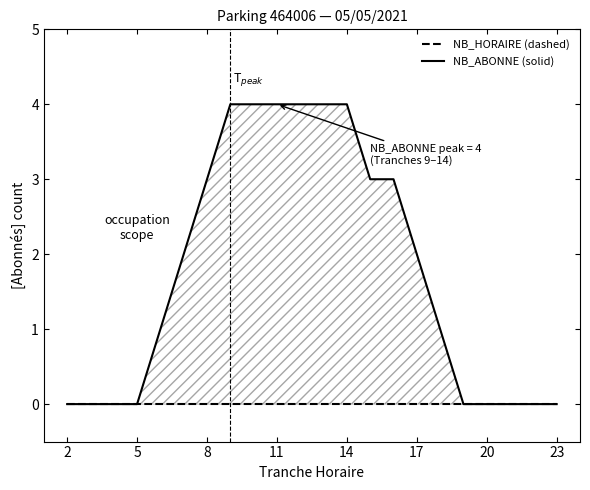

True or false: NB_ABONNE and NB_HORAIRE cross at least once.

False